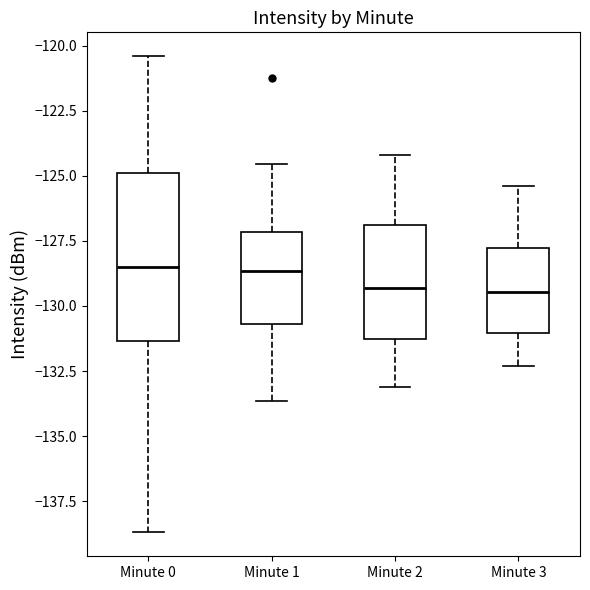

Reading left to right, transcribe this box plot: for each box, give where its median line is, the range the box spans, and where its two whiskers end, as read against the y-axis. The values are not printed on the chart, so give them approximately, as read against the axis.

Minute 0: median -128.5, box -131.5 to -125.0, whiskers -138.5 to -120.5
Minute 1: median -128.5, box -130.5 to -127.0, whiskers -133.5 to -124.5
Minute 2: median -129.5, box -131.0 to -127.0, whiskers -133.0 to -124.0
Minute 3: median -129.5, box -131.0 to -128.0, whiskers -132.5 to -125.5